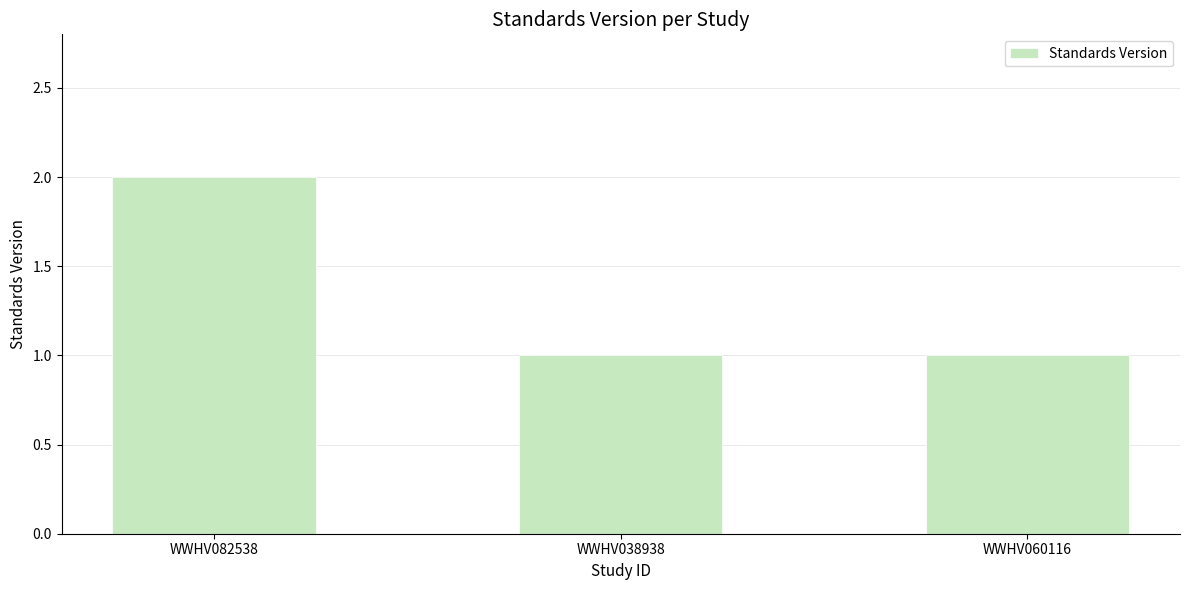

Reading left to right, list all the values displayed in this chart.

WWHV082538=2	WWHV038938=1	WWHV060116=1